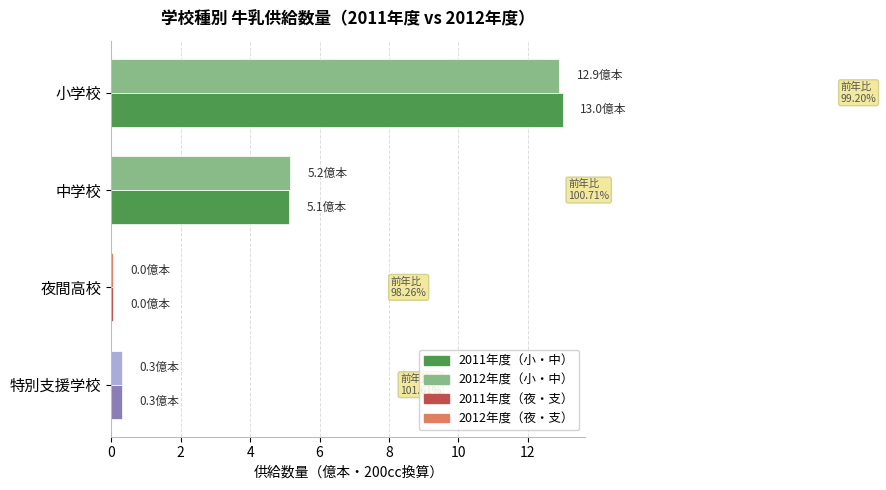

Which label corresponds to the largest value in the chart?

小学校